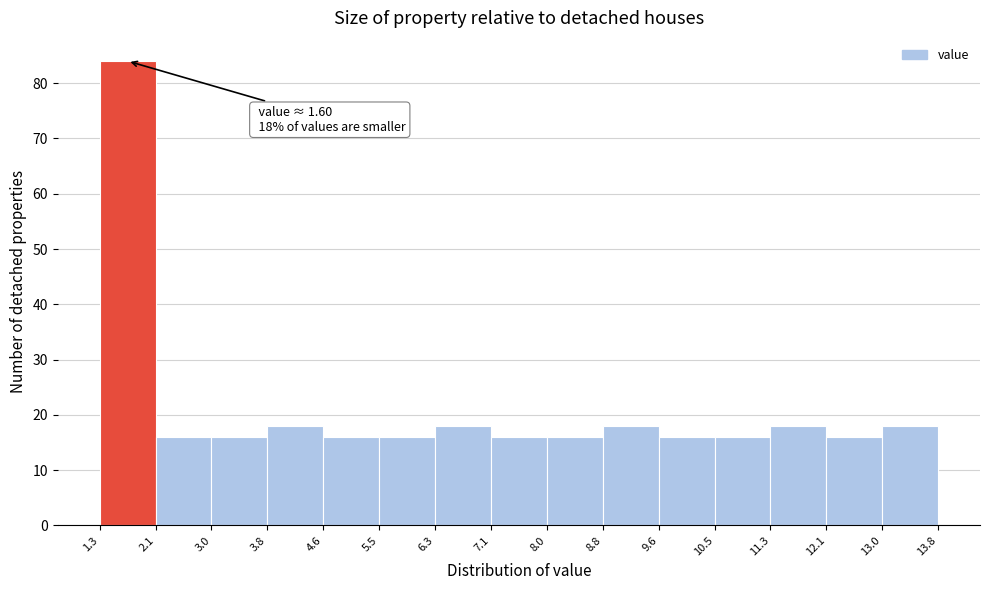

Which range on the x-axis has the tallest bar?

1.3 to 2.1